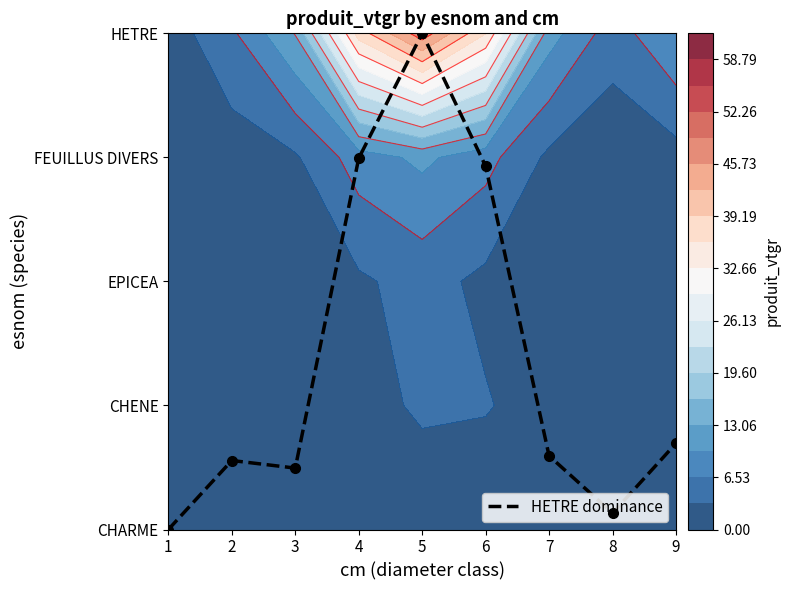

The value at 8 is 0.1. True or false?

True